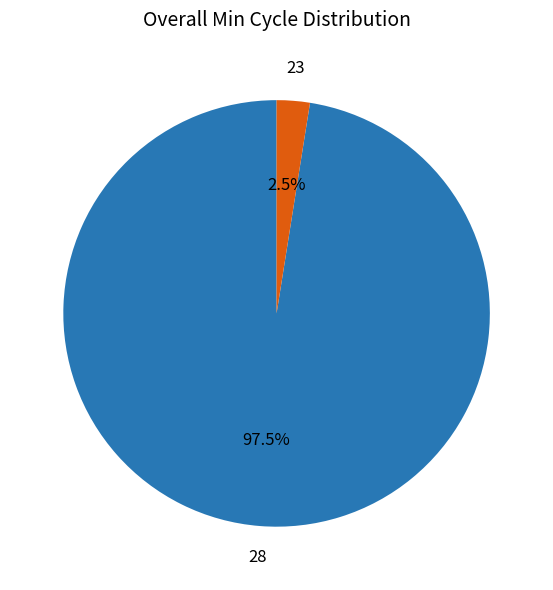

Does 28 account for over 50% of the chart?

Yes